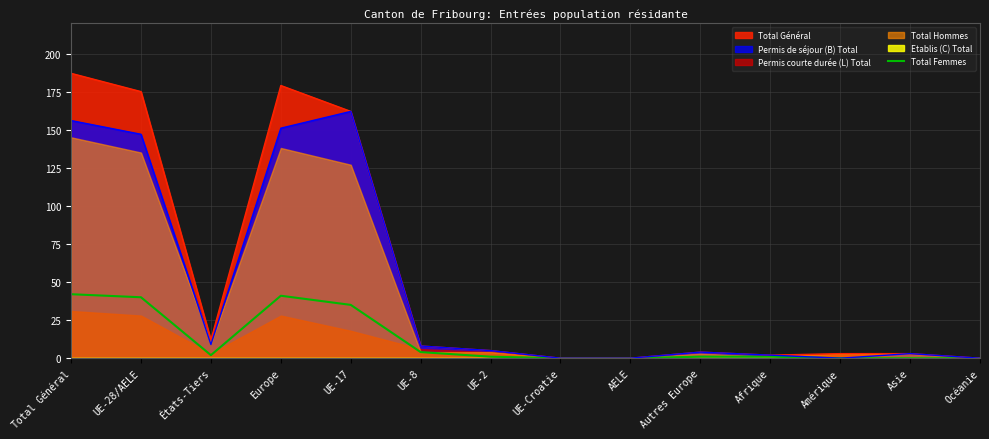

The value at Autres Europe is 1. True or false?

True